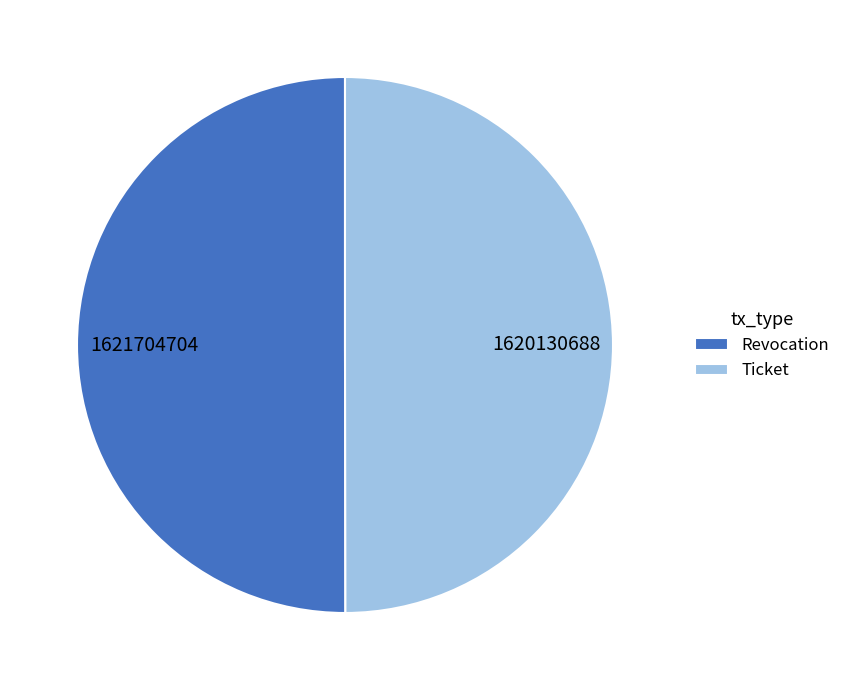

True or false: Revocation accounts for 39% of the total.

False